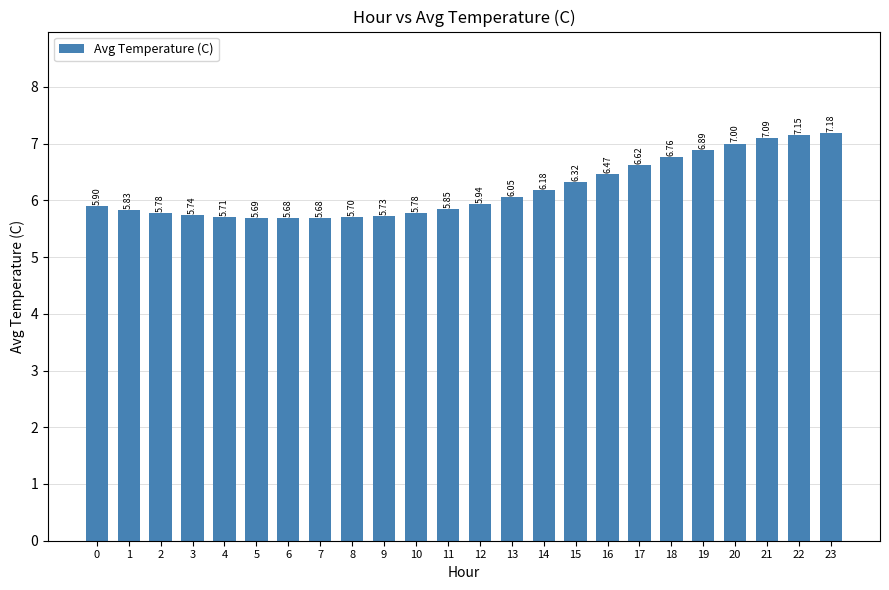

Approximately how many times larger is the value at 3 compared to 2?

1.0